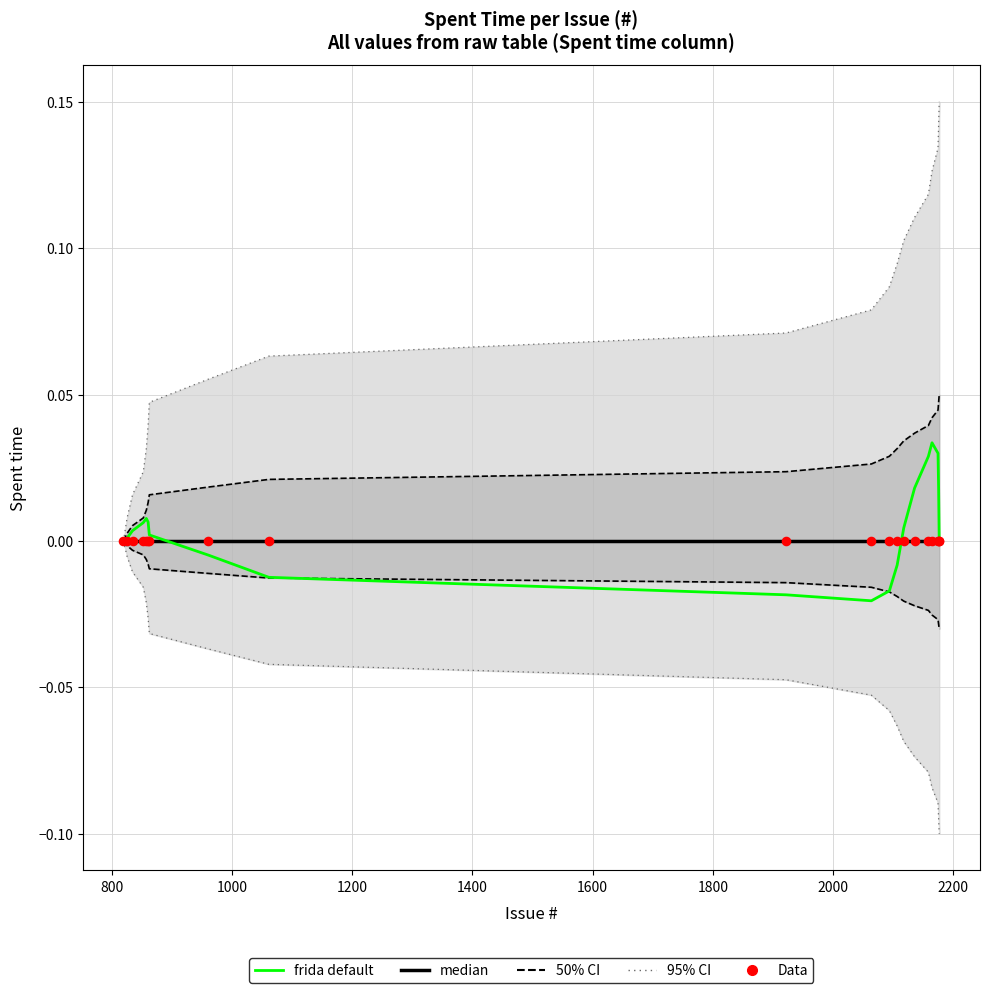

Which series has the largest Y range (max minus min)?

95% CI